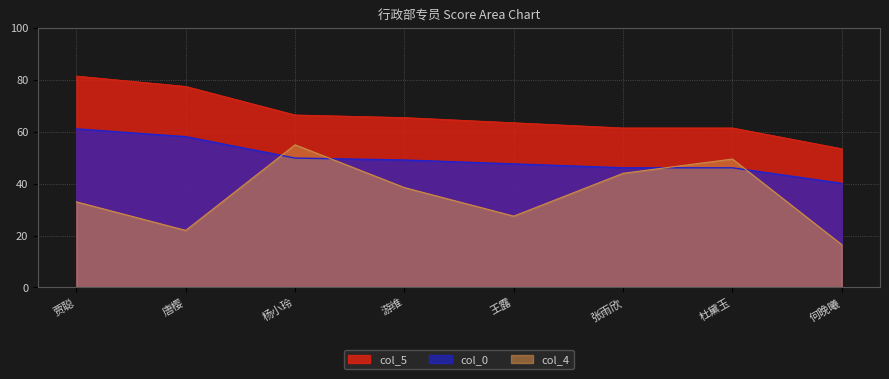

List the series in order of their overall mean, highest first.

col_5, col_0, col_4